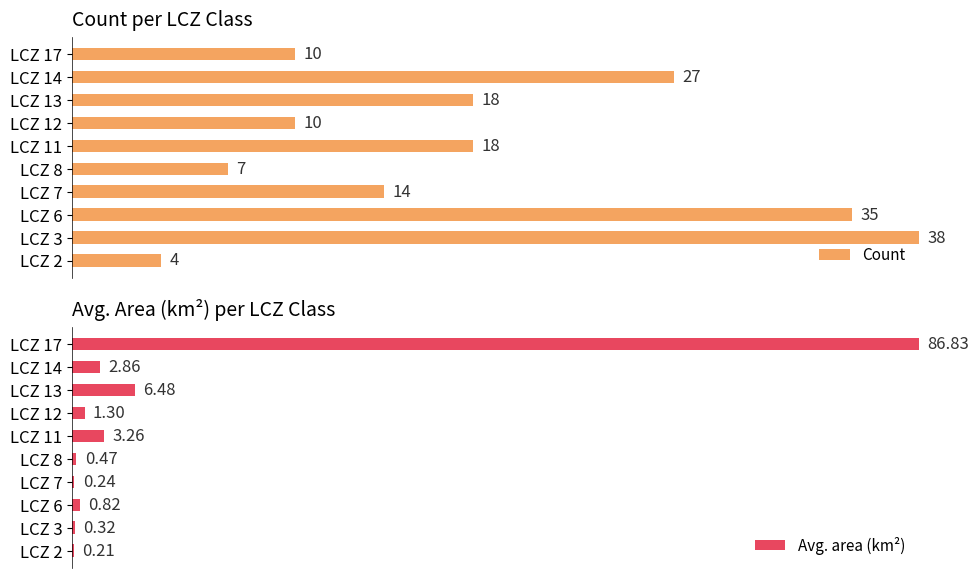

The value of Count at LCZ 12 is 42.4. True or false?

False